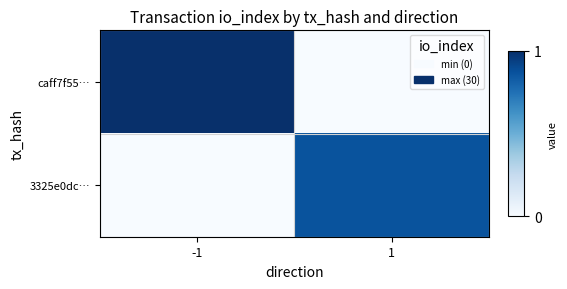

At which category is the sum across all series the highest?

-1